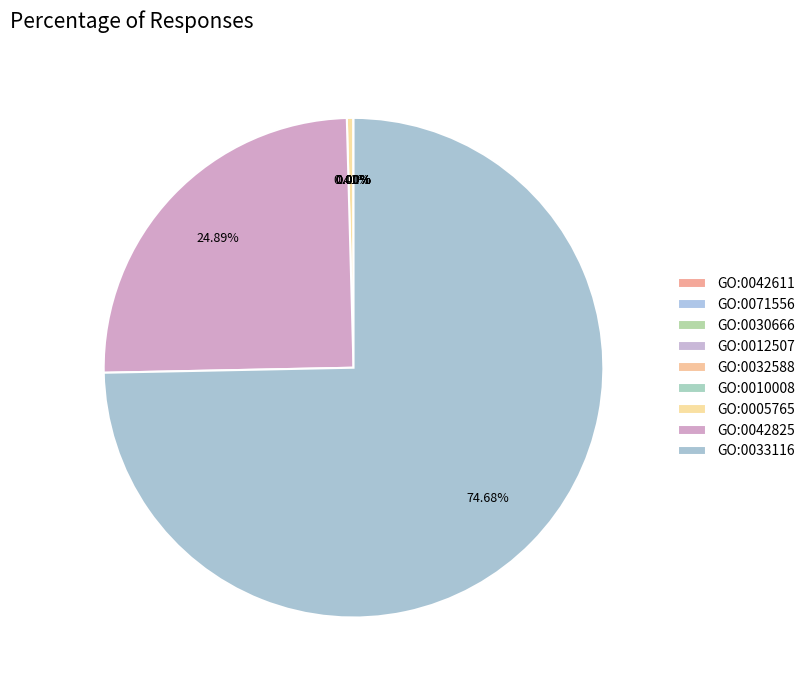

Is there any slice that represents more than half of the pie?

Yes